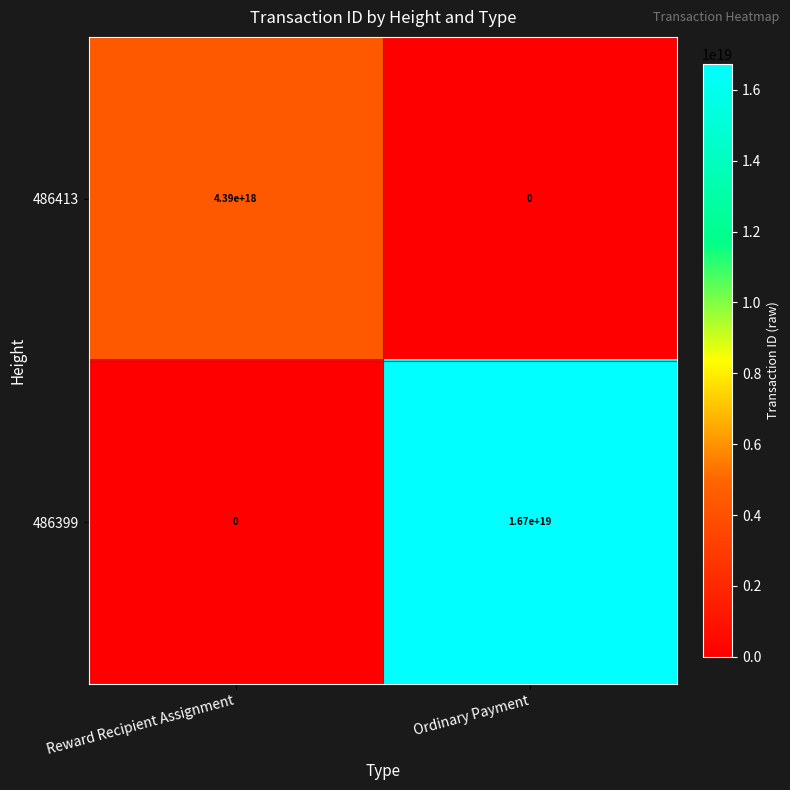

True or false: 486413 has a value of 6523497842654447616 at Reward Recipient Assignment.

False